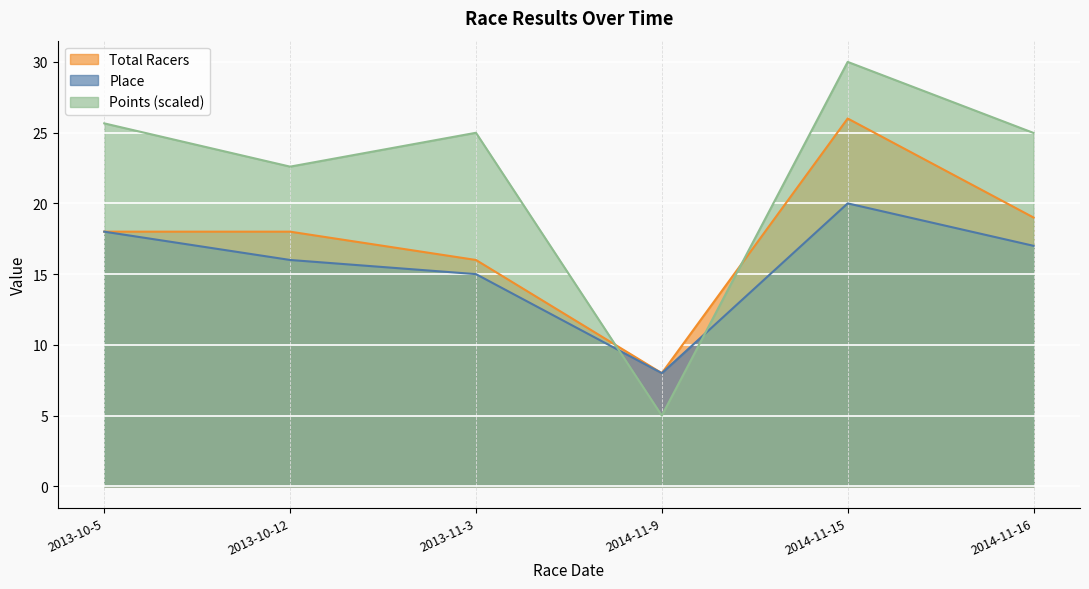

Reading right to left, what are all the values shown in this chart?

Place: 2014-11-16=17.0	2014-11-15=20.0	2014-11-9=8.0	2013-11-3=15.0	2013-10-12=16.0	2013-10-5=18.0
Points: 2014-11-16=25.0	2014-11-15=30.0	2014-11-9=5.0	2013-11-3=25.0	2013-10-12=22.6	2013-10-5=25.7
Total Racers: 2014-11-16=19.0	2014-11-15=26.0	2014-11-9=8.0	2013-11-3=16.0	2013-10-12=18.0	2013-10-5=18.0